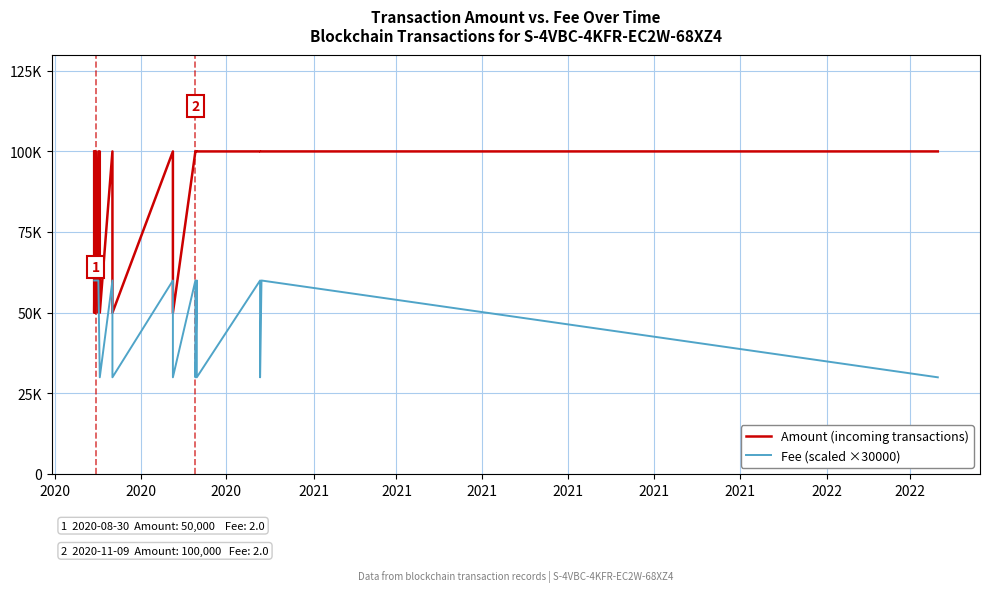

What is the sum of all Amount (incoming transactions) values?

1699992